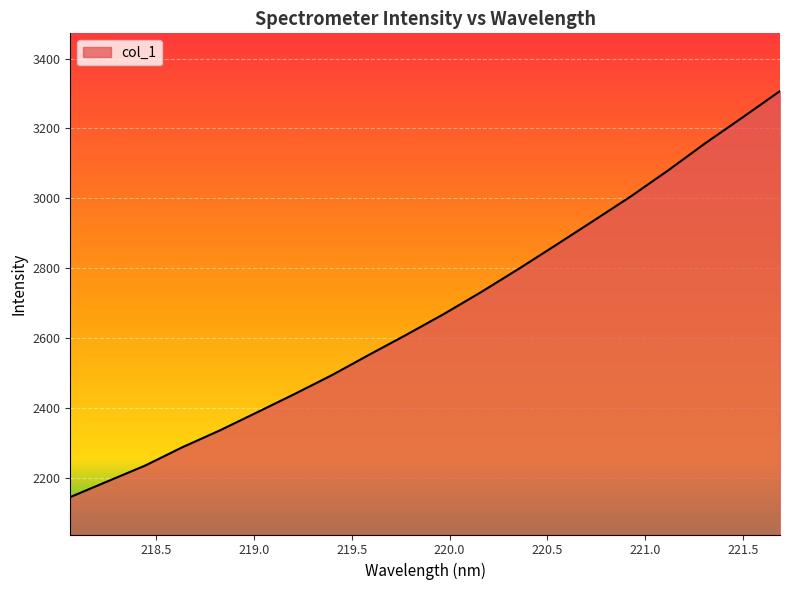

What is the maximum value shown in the chart?

3307.1